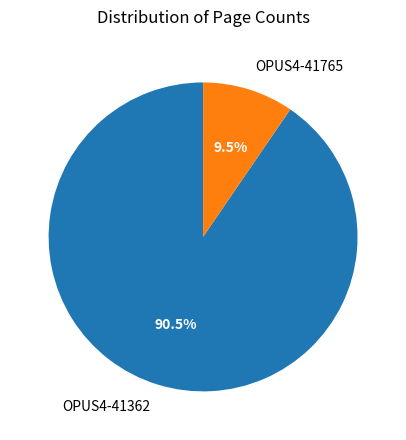

What is the largest slice in the pie chart?

OPUS4-41362